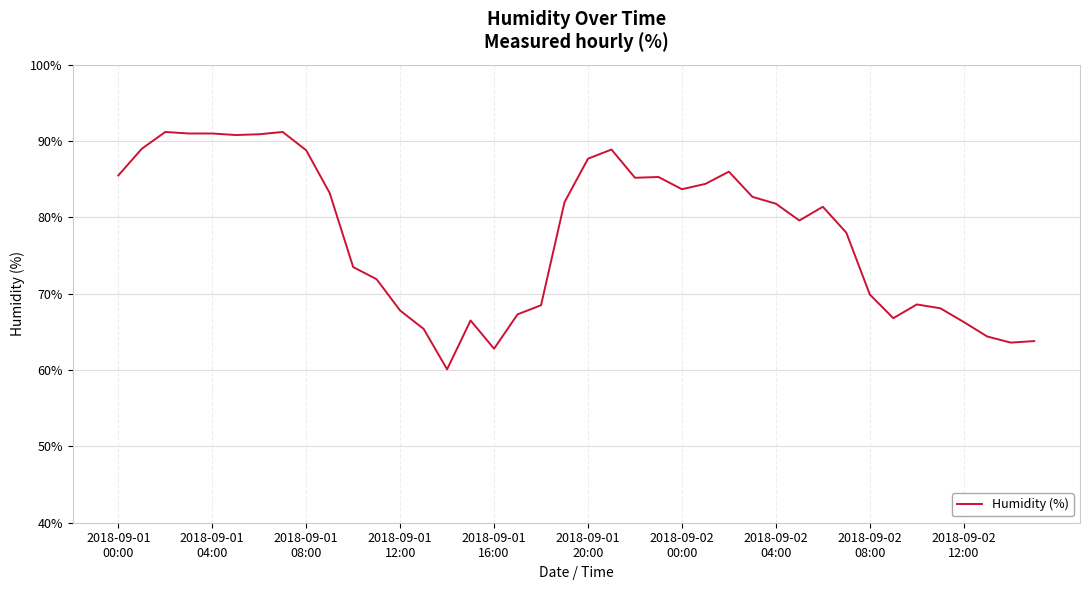

What is the difference between the maximum and minimum values?

31.1